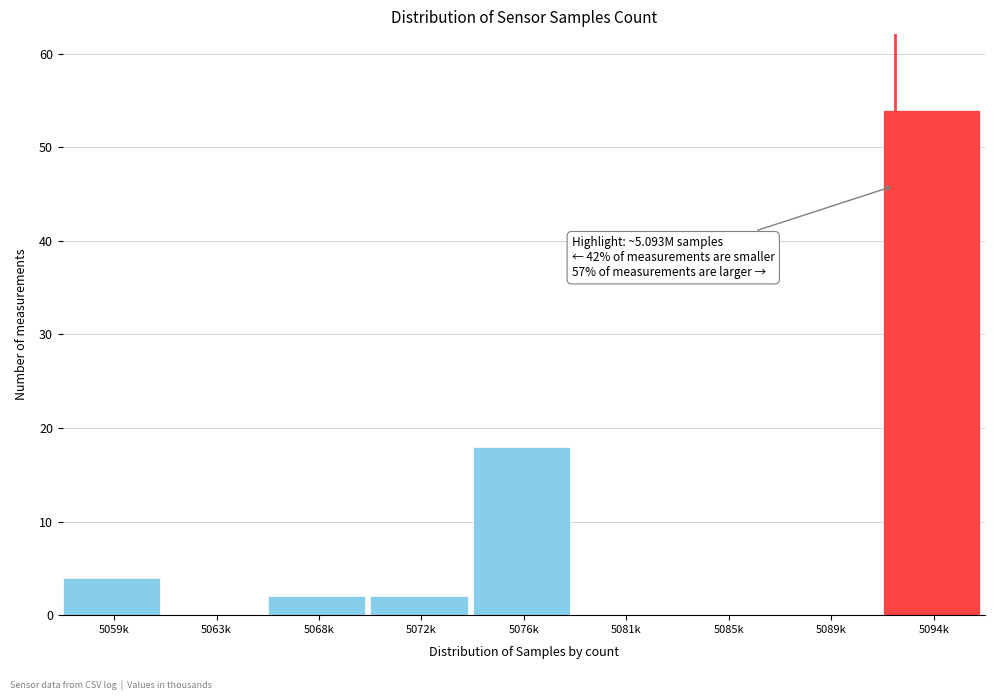

Reading left to right, list all the values displayed in this chart.

5059k=4	5063k=0	5068k=2	5072k=2	5076k=18	5081k=0	5085k=0	5089k=0	5094k=54